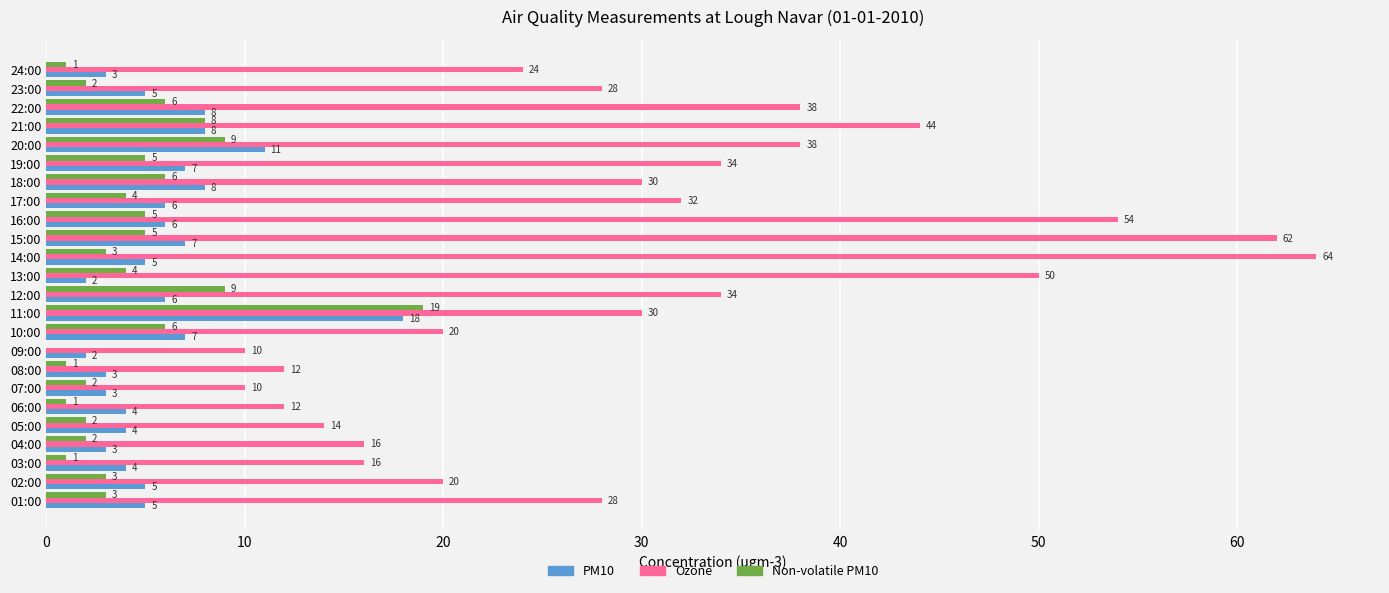

What is the average value of the PM10 series?

6